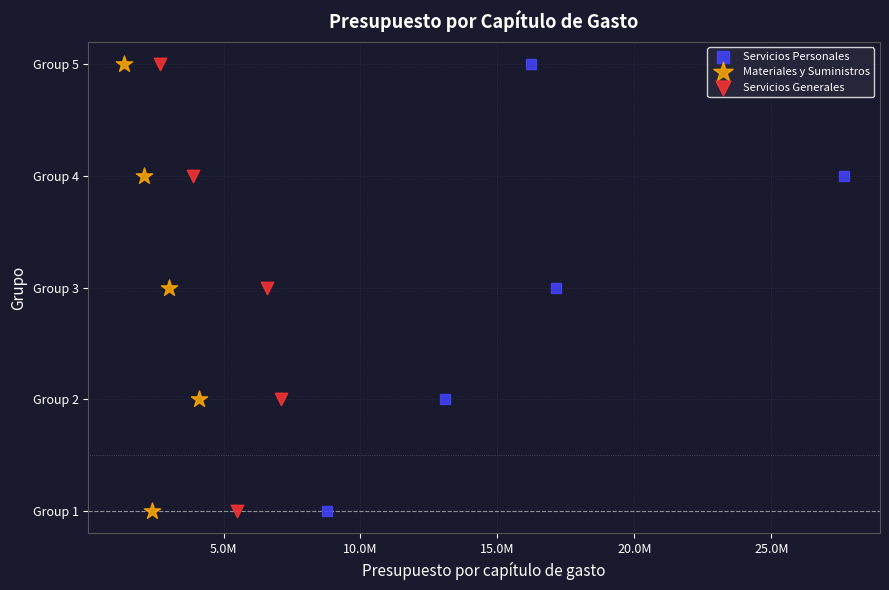

What are all the series names shown in the legend?

Servicios Personales, Materiales y Suministros, Servicios Generales